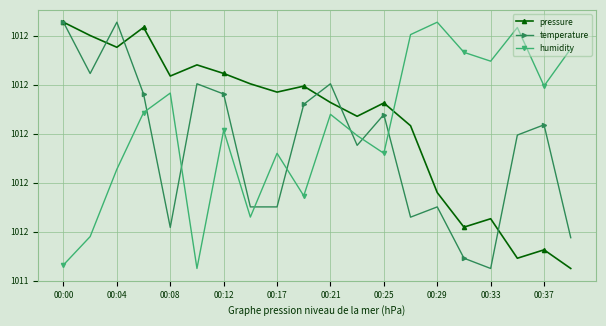

At how many categories does at least one series exceed 101156?

20